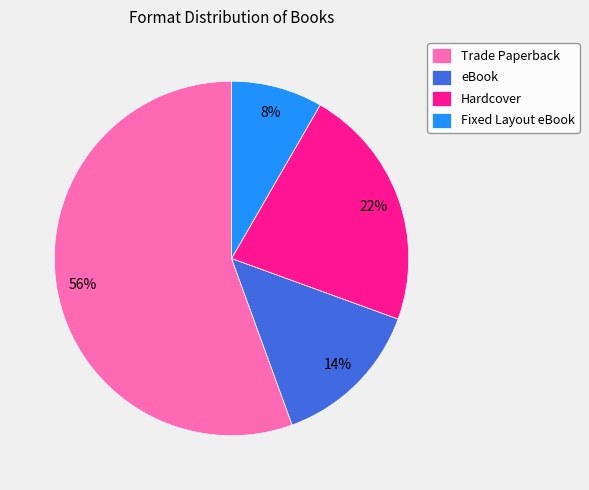

To the nearest percent, what is the combined percentage of Fixed Layout eBook and eBook?

22%